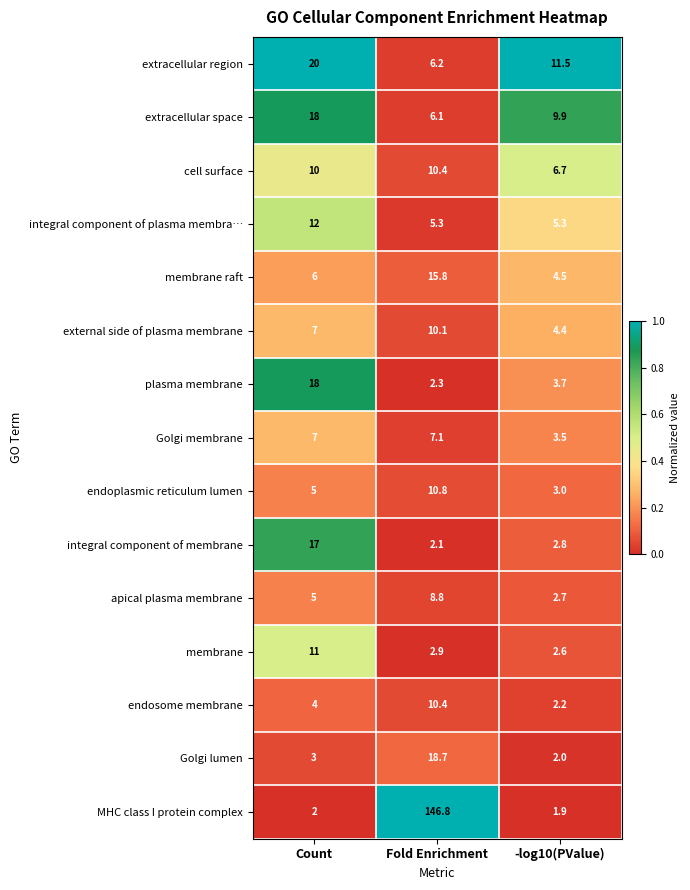

What is the difference between the maximum and minimum values in the external side of plasma membrane series?

5.7